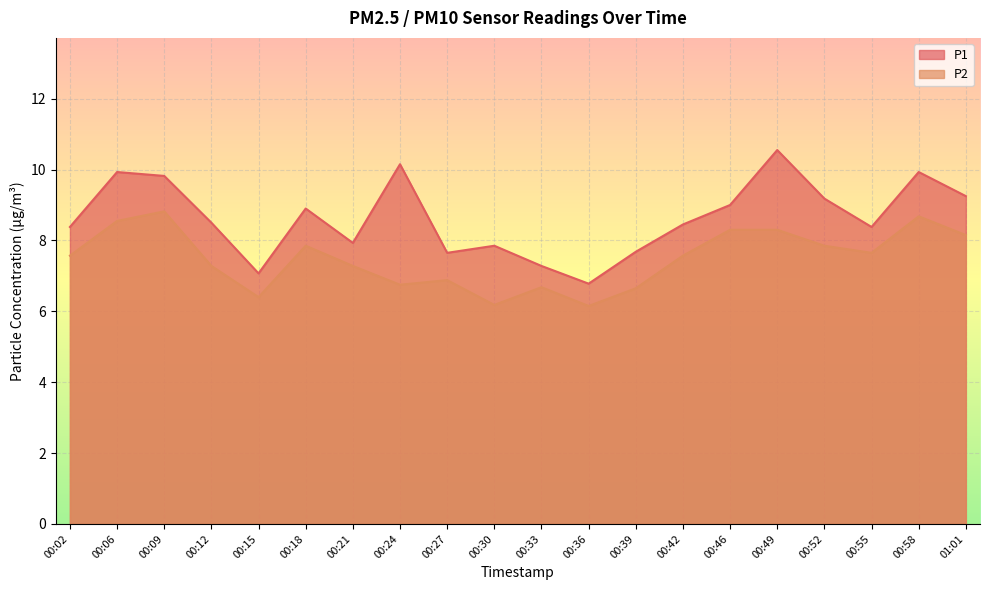

Reading left to right, list all the values displayed in this chart.

P1: 8.4	9.9	9.8	8.5	7.1	8.9	7.9	10.2	7.7	7.8	7.3	6.8	7.7	8.4	9.0	10.6	9.2	8.4	9.9	9.2
P2: 7.6	8.6	8.8	7.3	6.4	7.8	7.3	6.8	6.9	6.2	6.7	6.2	6.7	7.6	8.3	8.3	7.8	7.7	8.7	8.2